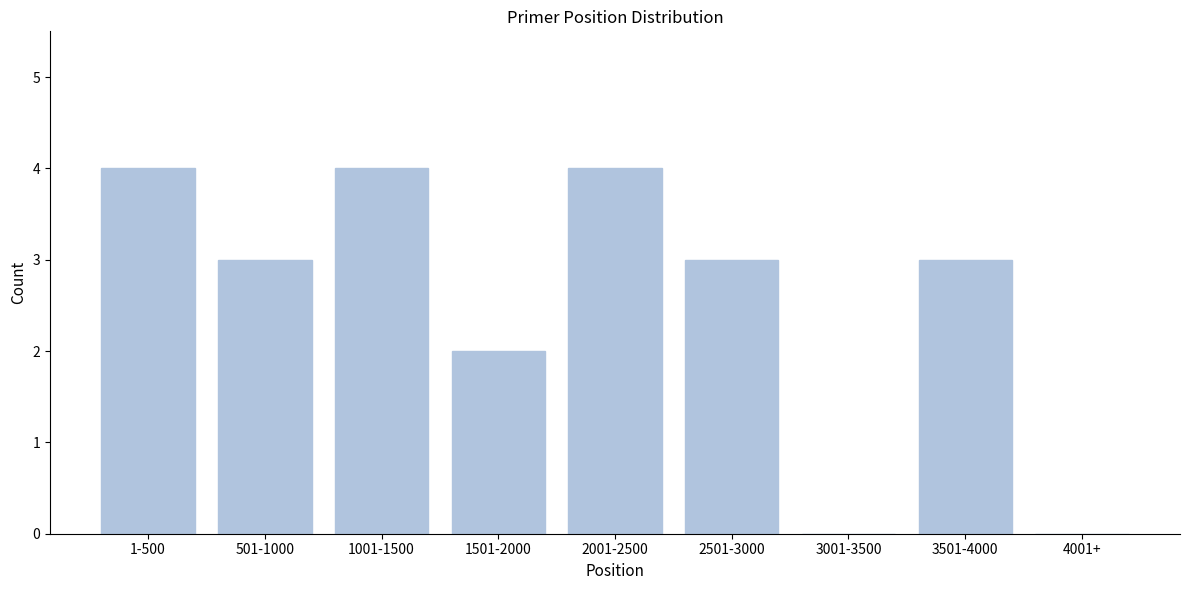

Reading right to left, extract all data points from this chart.

4001+=0	3501-4000=3	3001-3500=0	2501-3000=3	2001-2500=4	1501-2000=2	1001-1500=4	501-1000=3	1-500=4